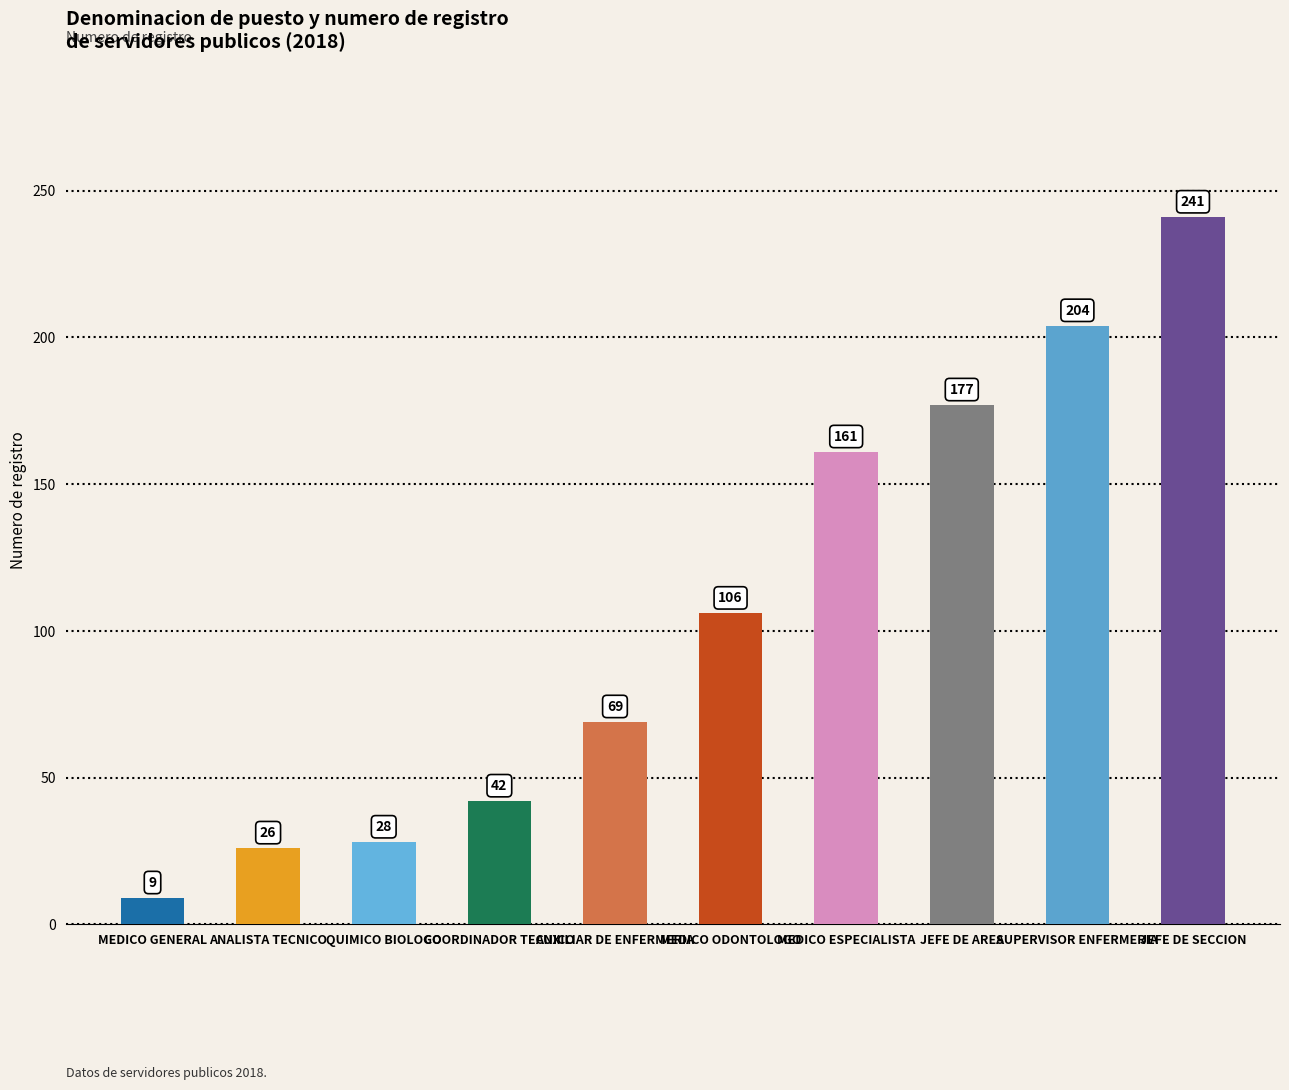

What is the difference between the maximum and minimum values?

232